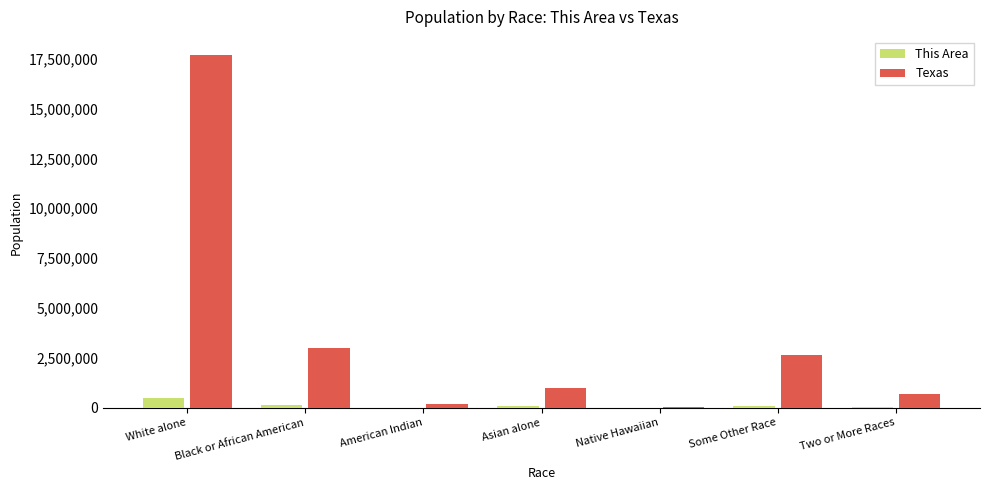

The value of Texas at Asian alone is 964596. True or false?

True